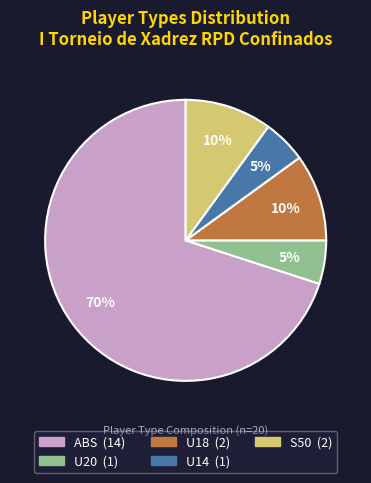

To the nearest percent, what percentage of the pie is U18?

10%